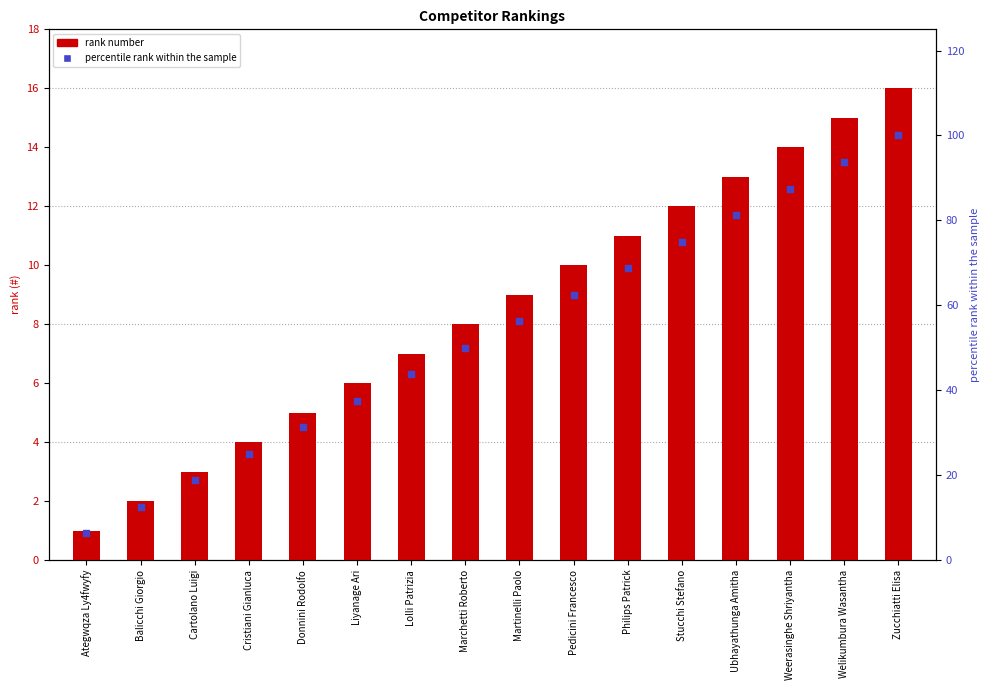

Which series has the largest total across all categories?

percentile rank